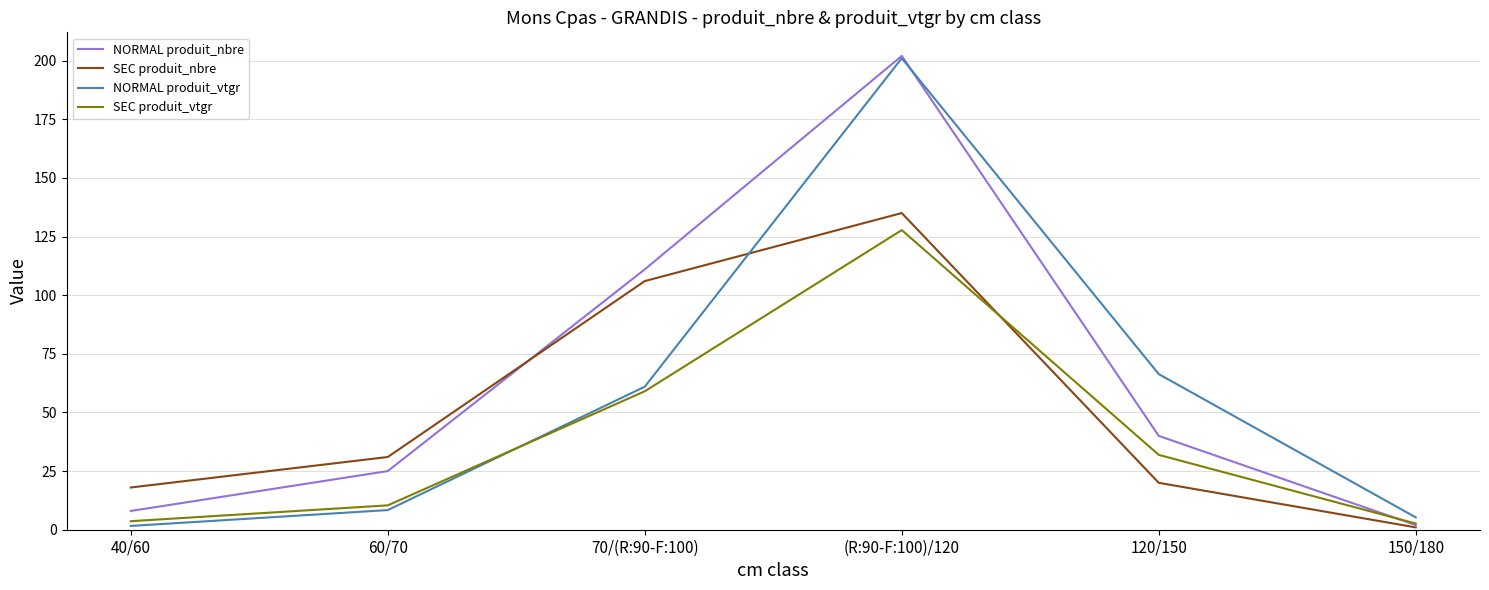

The value of NORMAL produit_nbre at 120/150 is 15.4. True or false?

False